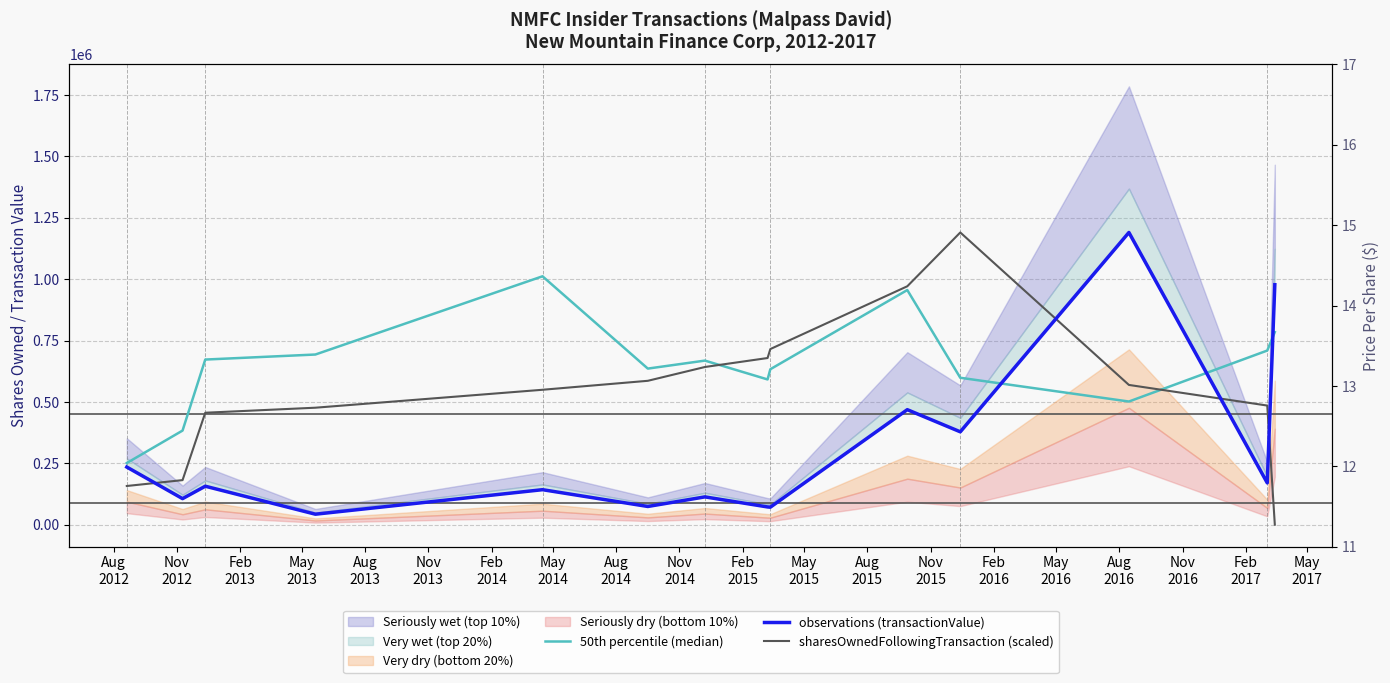

In observations (transactionValue), how many points are lower than both neighbors (excluding endpoints)?

6